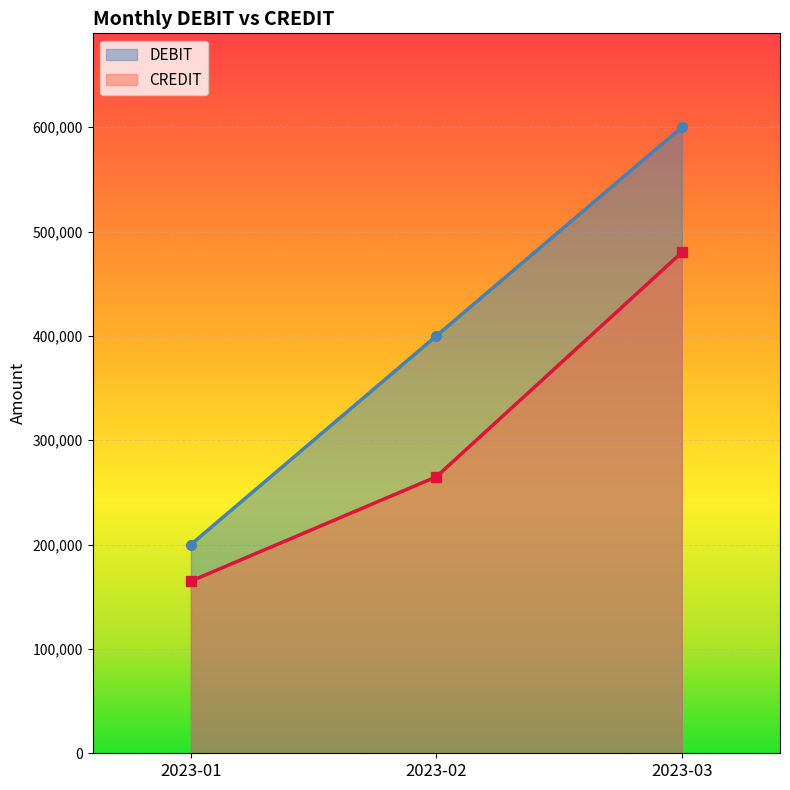

What is the value of the DEBIT point at the 1st from the left?

200000